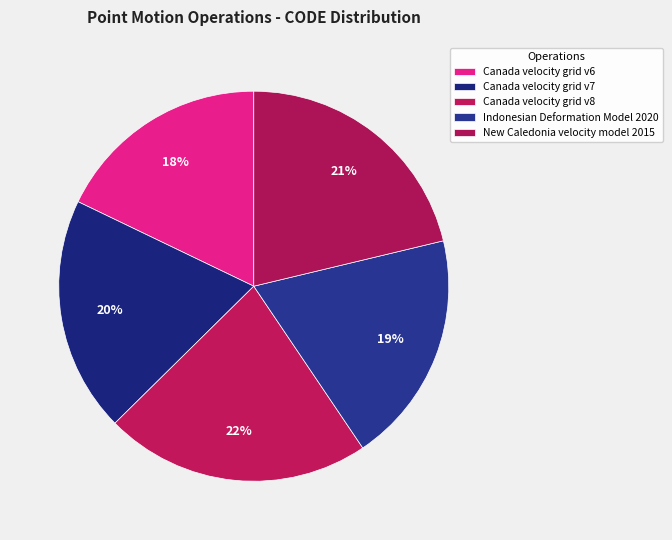

What is the largest slice in the pie chart?

Canada velocity grid v8